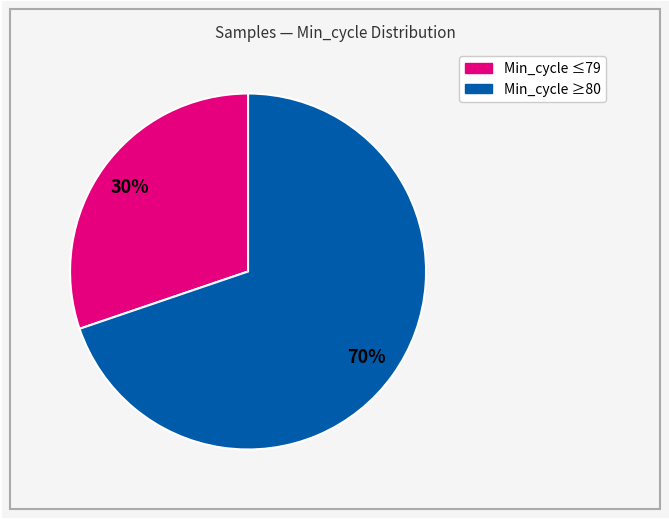

True or false: Min_cycle ≥80 accounts for 70% of the total.

True